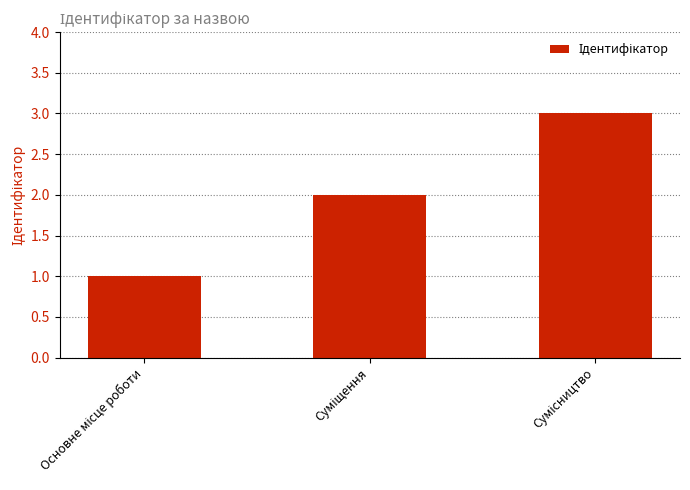

What is the sum of all values?

6